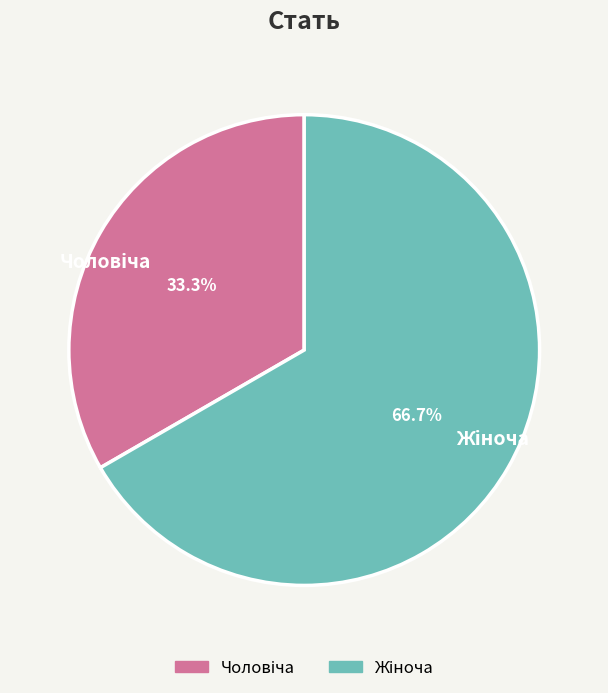

Is there any slice that represents more than half of the pie?

Yes